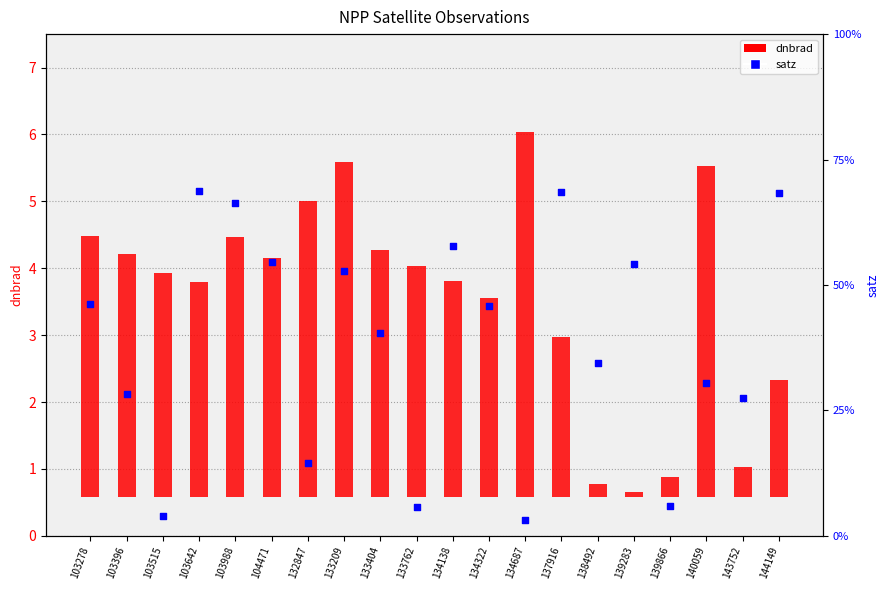

Approximately how many times larger is the value at 134138 compared to 132847?

4.0